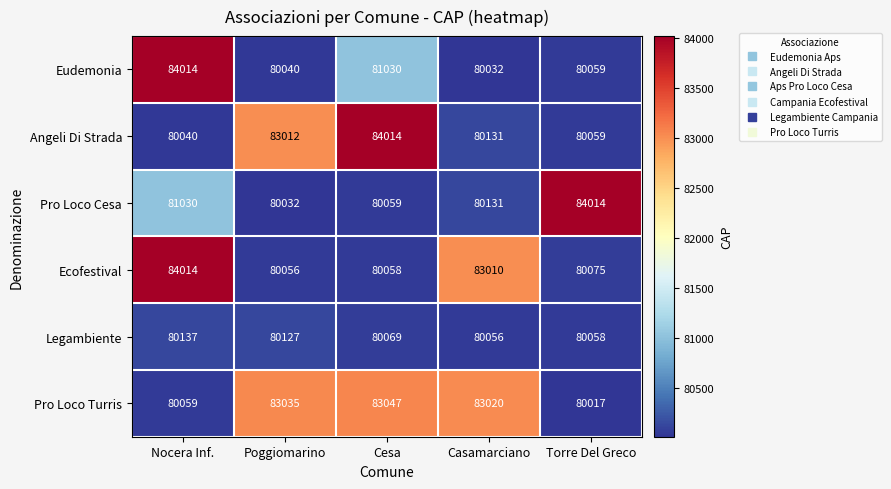

What is the difference between the maximum and minimum values in the Ecofestival series?

3958